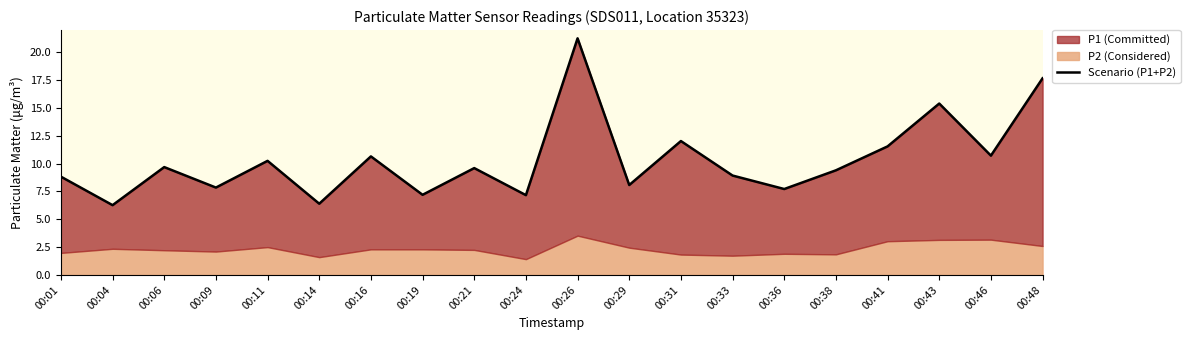

Is it true that the value at 00:09 is 7.8?

True